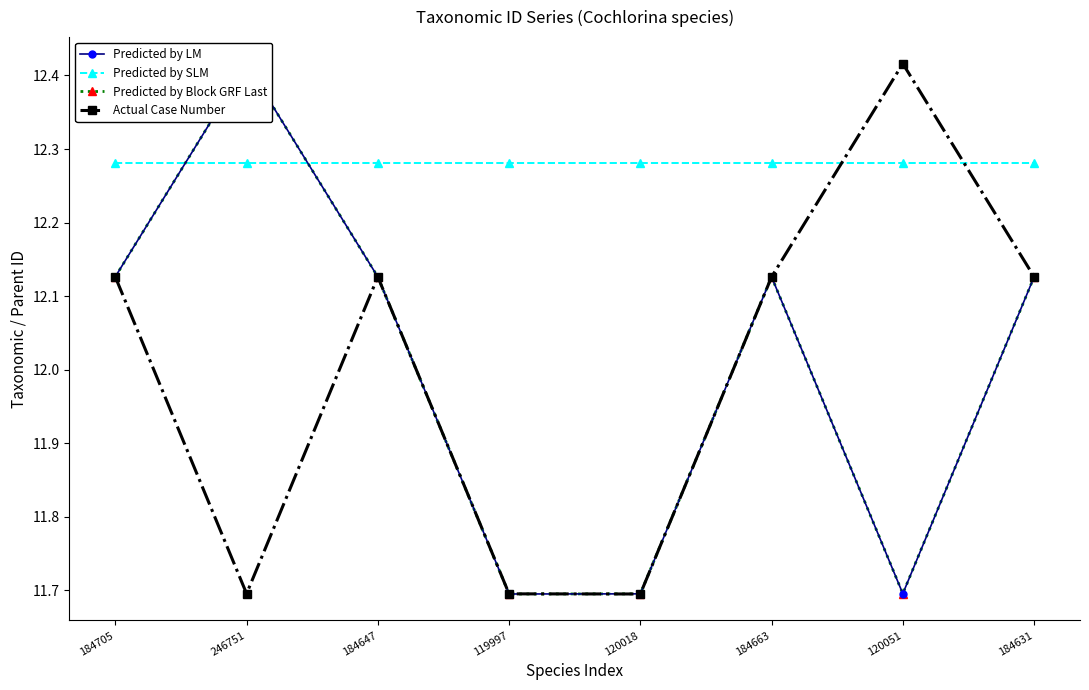

In Predicted by LM, how many points are lower than both neighbors (excluding endpoints)?

2